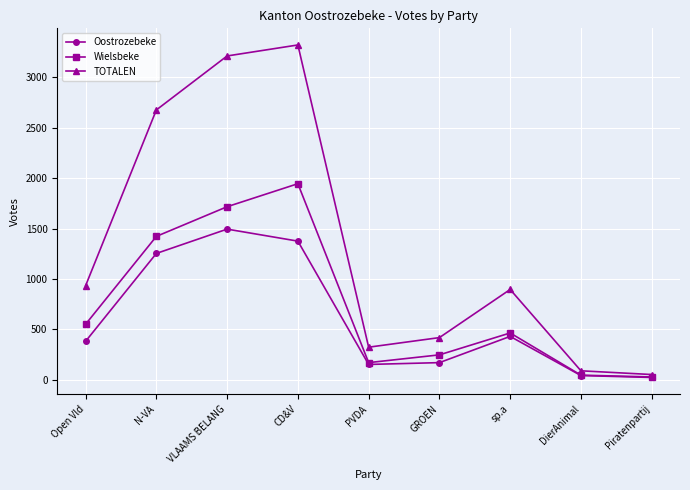

Where is the first local maximum for Oostrozebeke?

VLAAMS BELANG